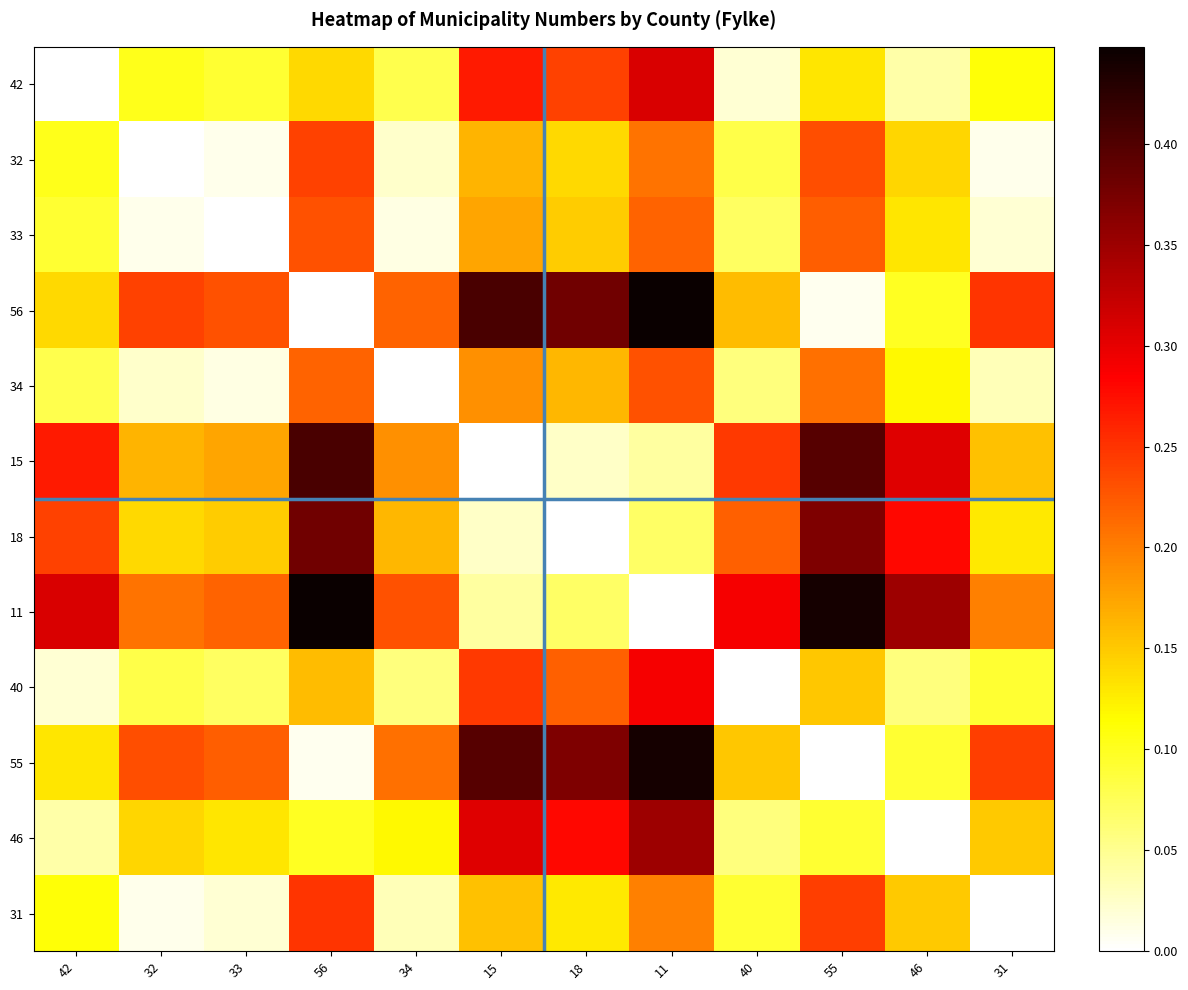

Reading left to right, transcribe all the data shown in this chart.

42: 42=0.0	32=0.1	33=0.1	56=0.1	34=0.1	15=0.3	18=0.2	11=0.3	40=0.0	55=0.1	46=0.0	31=0.1
32: 42=0.1	32=0.0	33=0.0	56=0.2	34=0.0	15=0.2	18=0.1	11=0.2	40=0.1	55=0.2	46=0.1	31=0.0
33: 42=0.1	32=0.0	33=0.0	56=0.2	34=0.0	15=0.2	18=0.1	11=0.2	40=0.1	55=0.2	46=0.1	31=0.0
56: 42=0.1	32=0.2	33=0.2	56=0.0	34=0.2	15=0.4	18=0.4	11=0.4	40=0.2	55=0.0	46=0.1	31=0.2
34: 42=0.1	32=0.0	33=0.0	56=0.2	34=0.0	15=0.2	18=0.2	11=0.2	40=0.1	55=0.2	46=0.1	31=0.0
15: 42=0.3	32=0.2	33=0.2	56=0.4	34=0.2	15=0.0	18=0.0	11=0.0	40=0.2	55=0.4	46=0.3	31=0.2
18: 42=0.2	32=0.1	33=0.1	56=0.4	34=0.2	15=0.0	18=0.0	11=0.1	40=0.2	55=0.4	46=0.3	31=0.1
11: 42=0.3	32=0.2	33=0.2	56=0.4	34=0.2	15=0.0	18=0.1	11=0.0	40=0.3	55=0.4	46=0.3	31=0.2
40: 42=0.0	32=0.1	33=0.1	56=0.2	34=0.1	15=0.2	18=0.2	11=0.3	40=0.0	55=0.2	46=0.1	31=0.1
55: 42=0.1	32=0.2	33=0.2	56=0.0	34=0.2	15=0.4	18=0.4	11=0.4	40=0.2	55=0.0	46=0.1	31=0.2
46: 42=0.0	32=0.1	33=0.1	56=0.1	34=0.1	15=0.3	18=0.3	11=0.3	40=0.1	55=0.1	46=0.0	31=0.2
31: 42=0.1	32=0.0	33=0.0	56=0.2	34=0.0	15=0.2	18=0.1	11=0.2	40=0.1	55=0.2	46=0.2	31=0.0